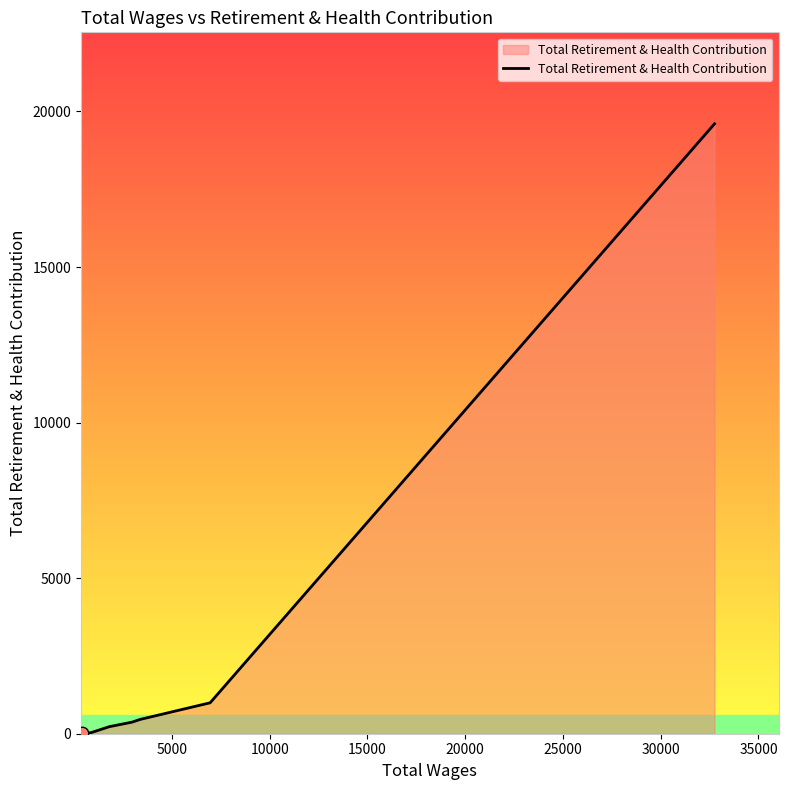

True or false: there are more than 2 points higher than both neighbors.

False